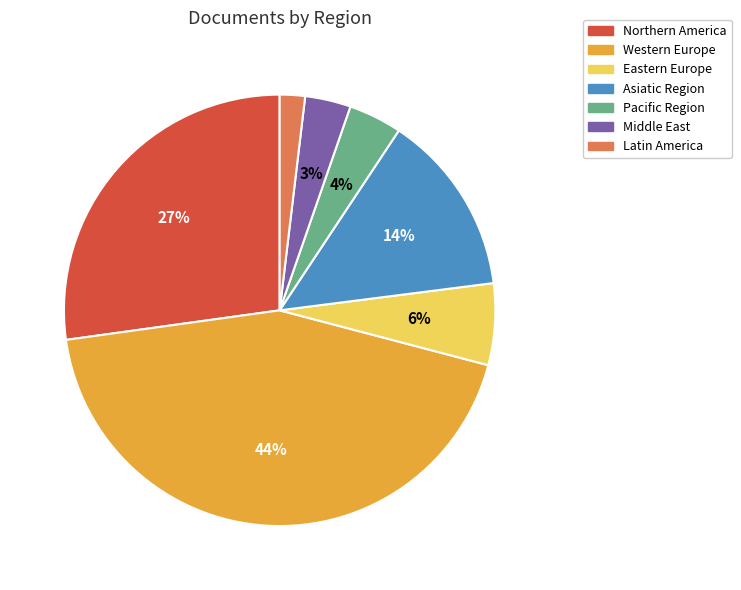

To the nearest percent, what percentage of the pie is Pacific Region?

4%